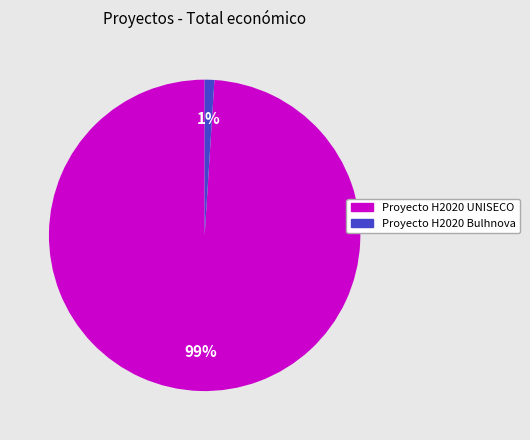

Count the number of slices in the pie.

2